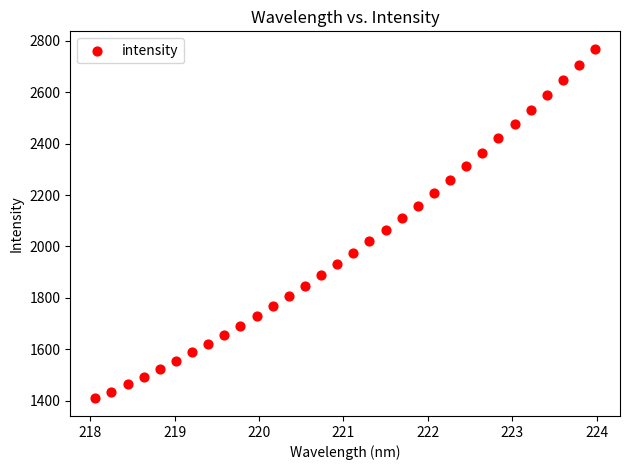

What is the range of X values (max minus min)?

5.9